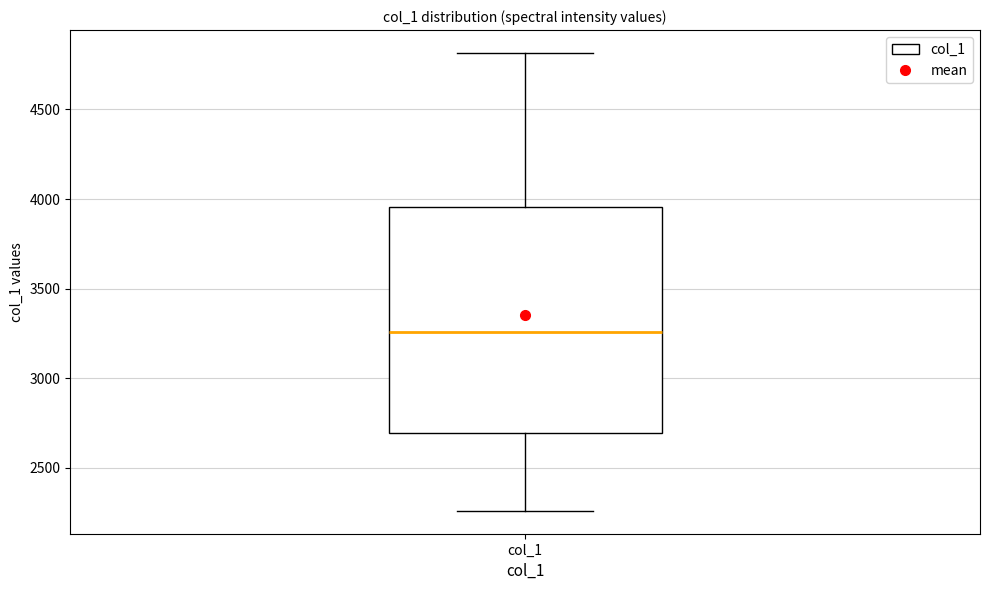

Read this box plot against the y-axis: the position of the median line, the range covered by the box, and the ends of both whiskers. The values are not printed on the chart, so give them approximately, as read against the axis.

median 3250, box 2700 to 3950, whiskers 2250 to 4800